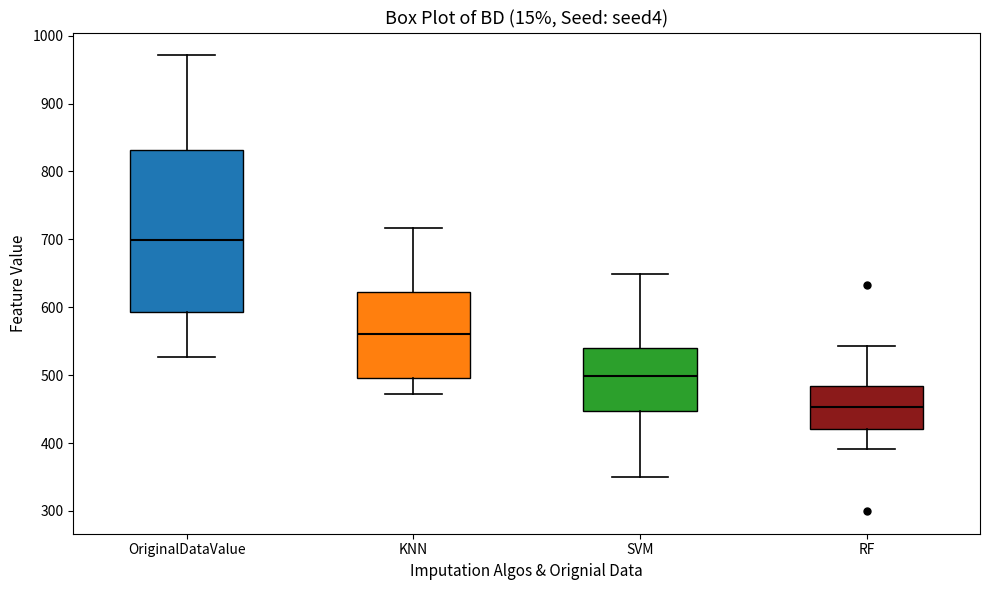

Reading left to right, read every box against the y-axis: the position of its median line, the range the box covers, and the ends of its whiskers. The values are not printed on the chart, so give them approximately, as read against the axis.

OriginalDataValue: median 700, box 590 to 830, whiskers 530 to 970
KNN: median 560, box 500 to 620, whiskers 470 to 720
SVM: median 500, box 450 to 540, whiskers 350 to 650
RF: median 450, box 420 to 480, whiskers 390 to 540